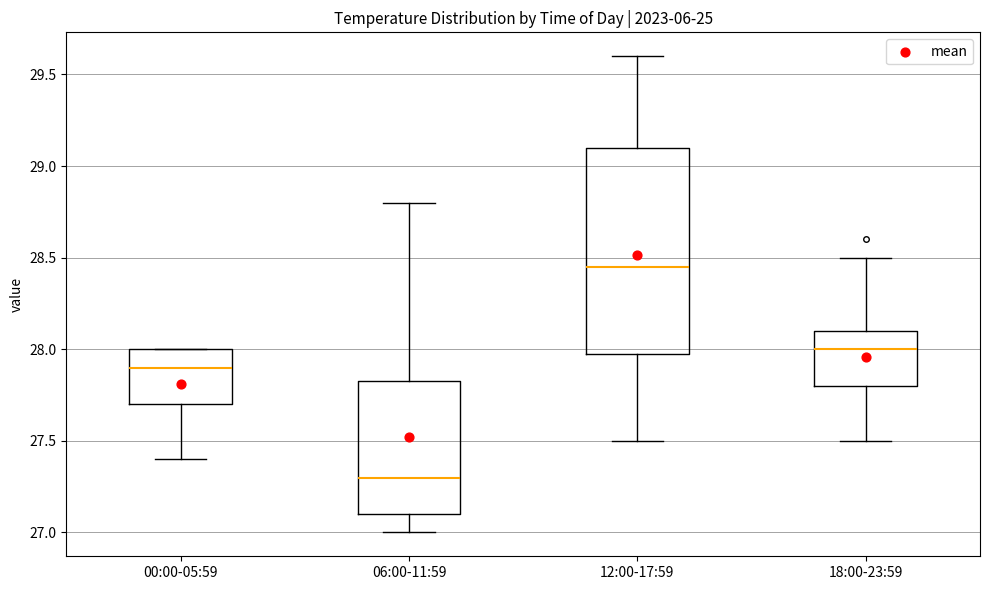

Which box has the lowest median line?

06:00-11:59